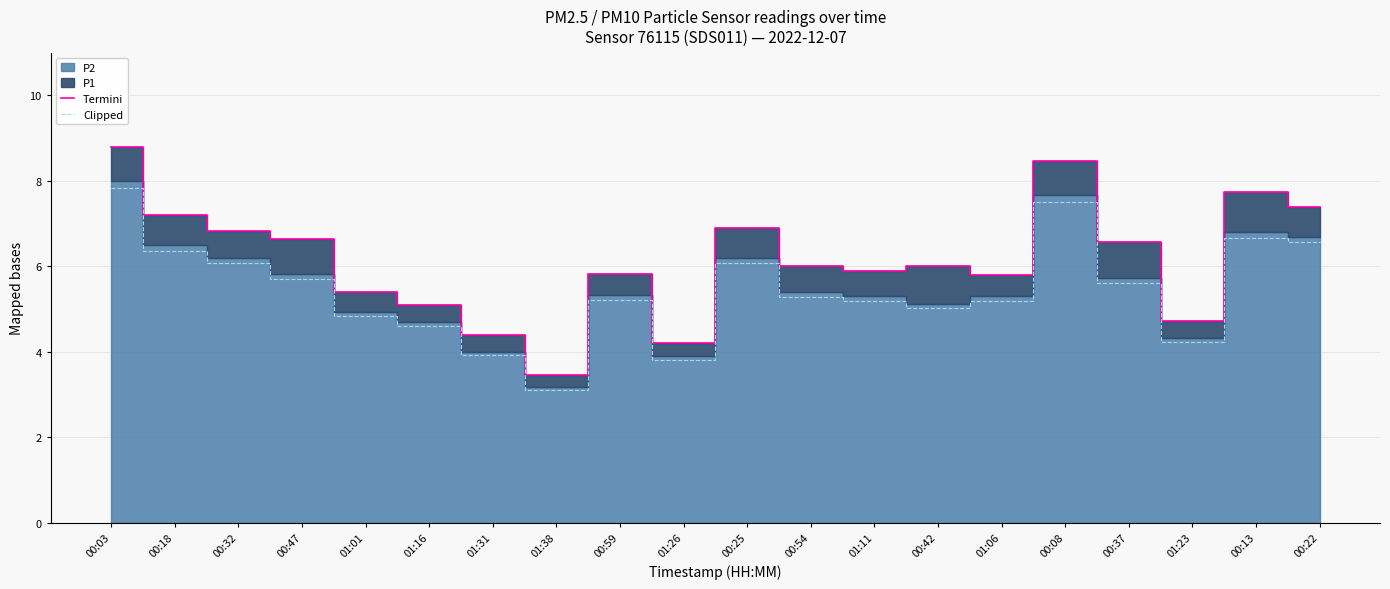

At which category does Clipped reach its first local valley?

01:38